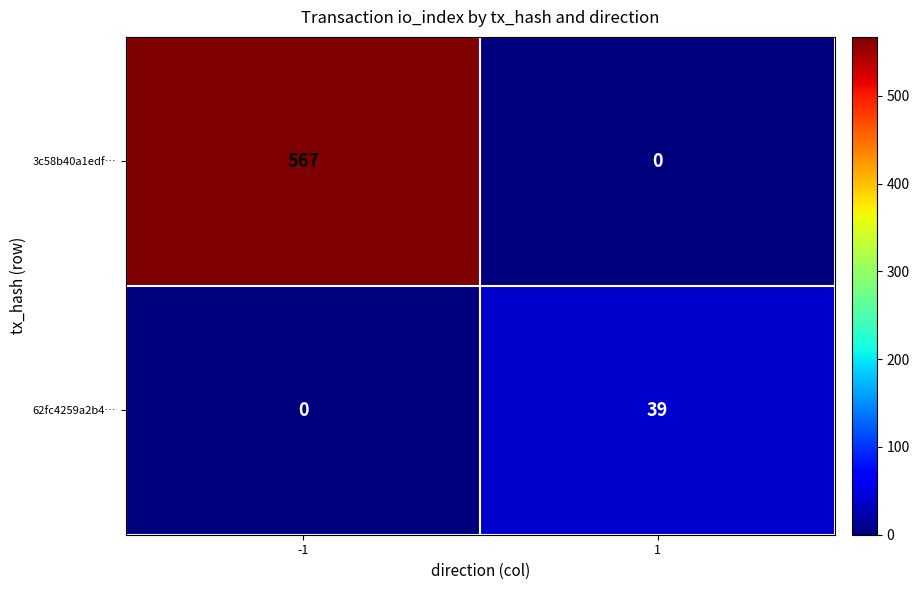

The 62fc4259a2b4… series shows -16 at -1. True or false?

False